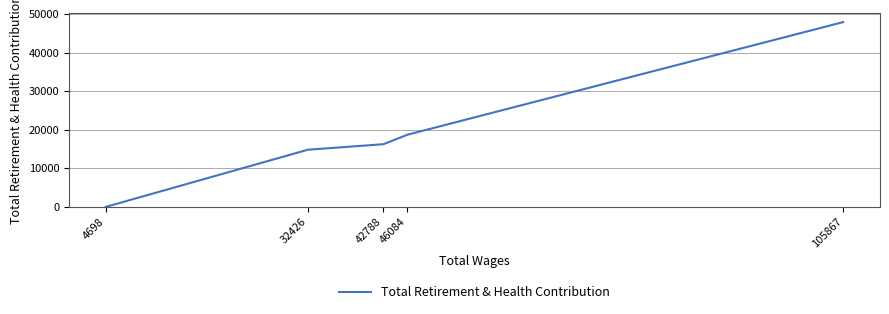

How many lines are shown in the chart?

1